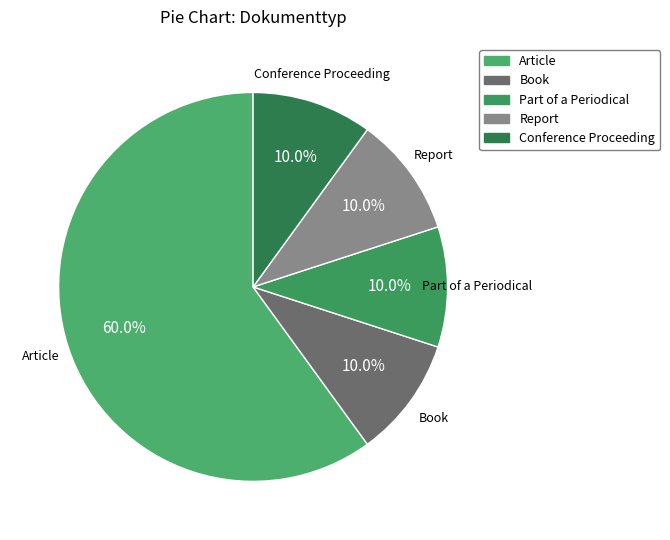

How many segments does this pie chart have?

5